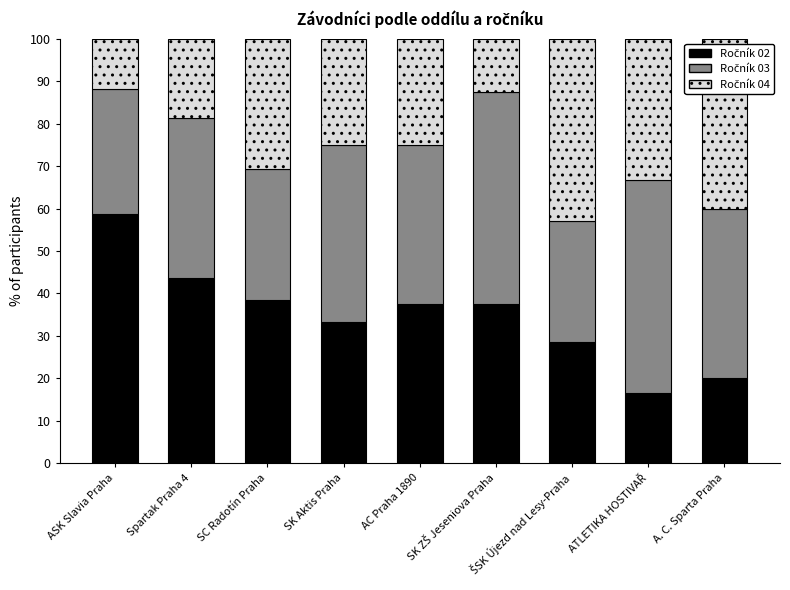

Are the bars grouped side by side (vs. stacked)?

No